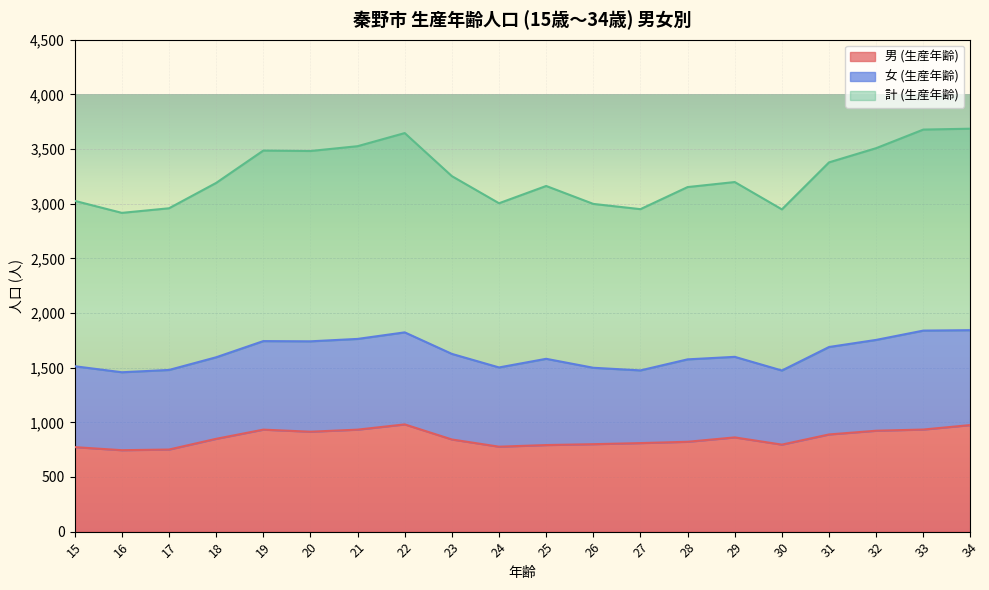

What is the sum of the 計 (生産年齢) values at 28 and 16?

3034